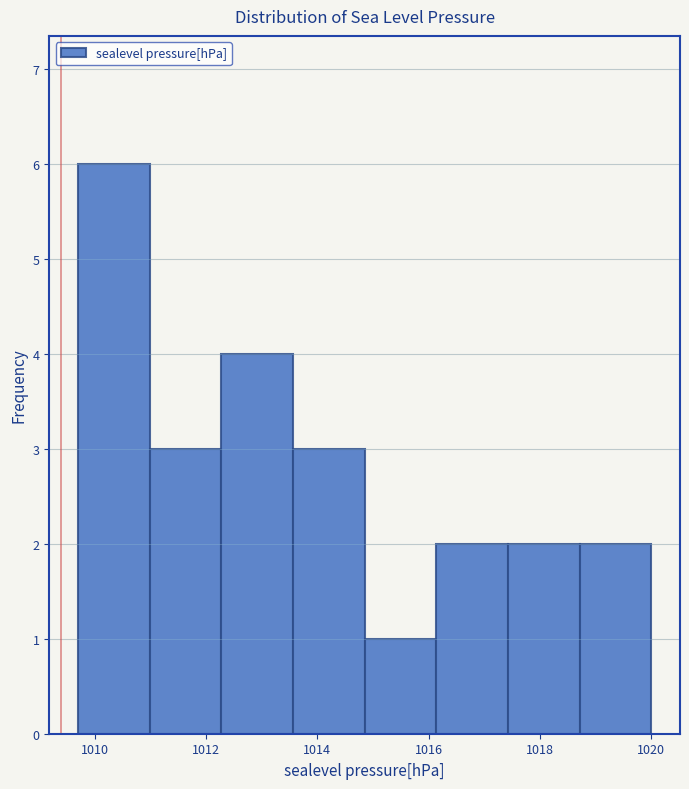

Which range on the x-axis has the tallest bar?

1009.8 to 1011.0